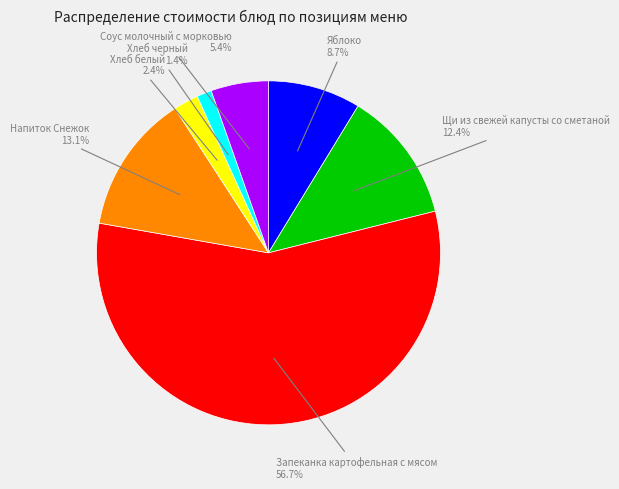

Is there any slice that represents more than half of the pie?

Yes